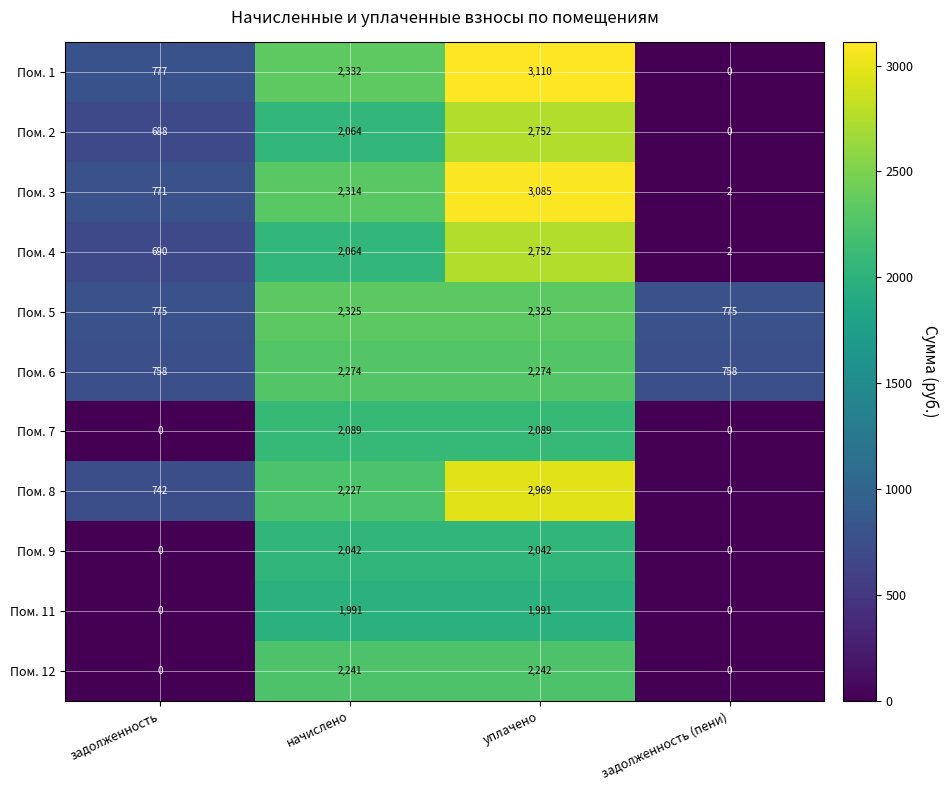

Which series changed the most between уплачено and задолженность (пени)?

Пом. 1